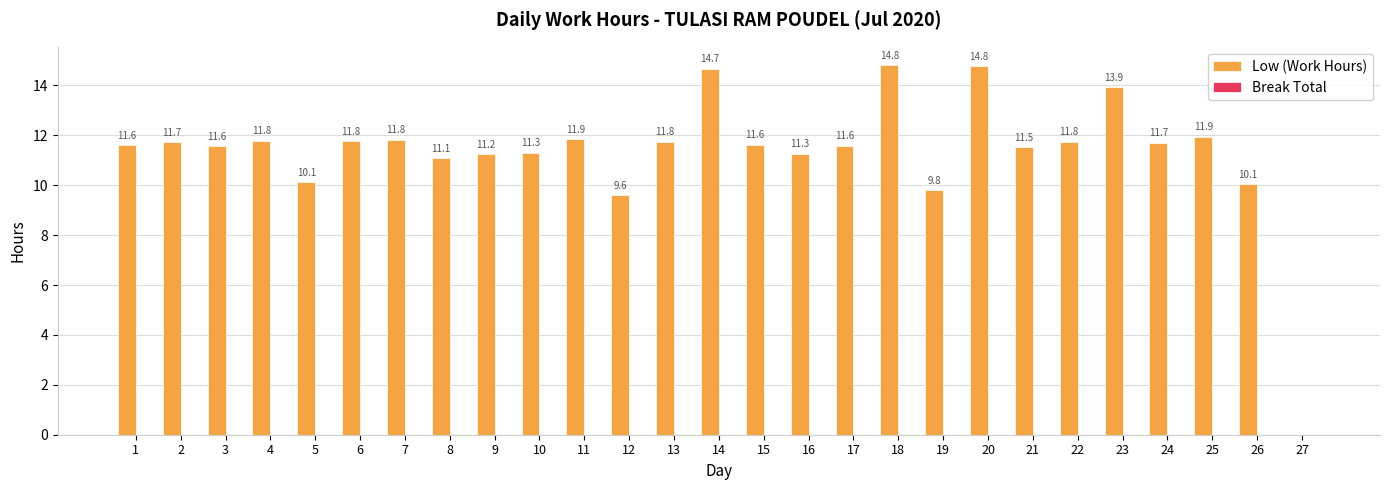

Between 4 and 5, which is larger?

4